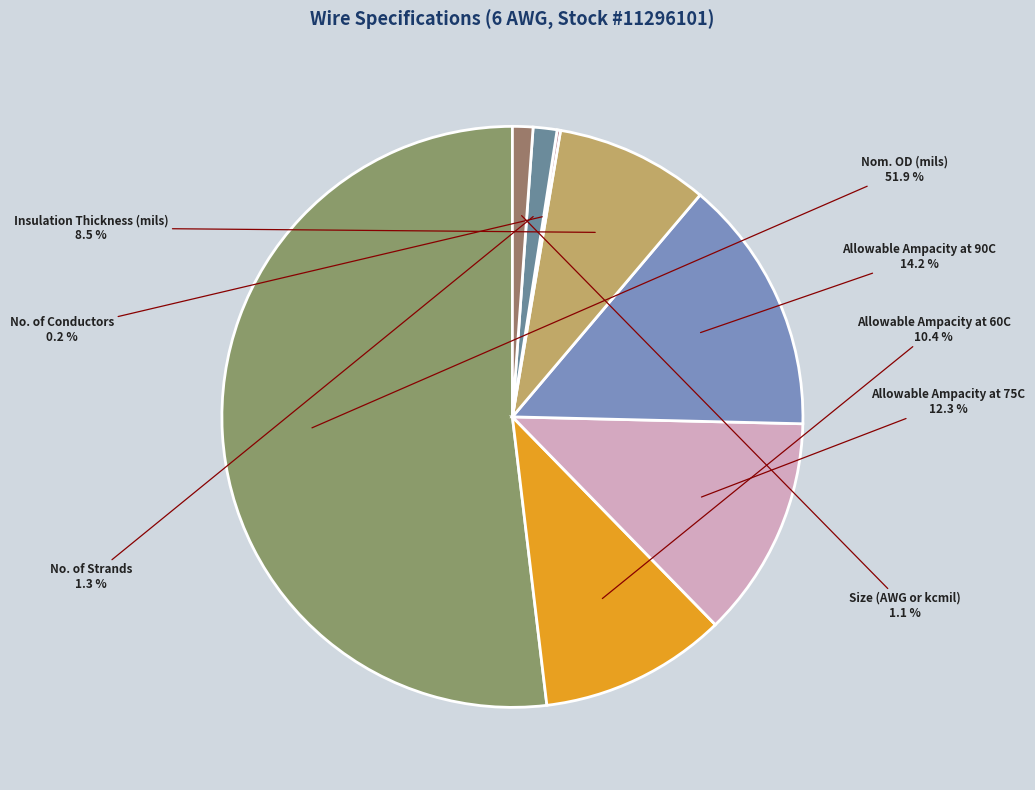

Does any single category account for the majority?

Yes